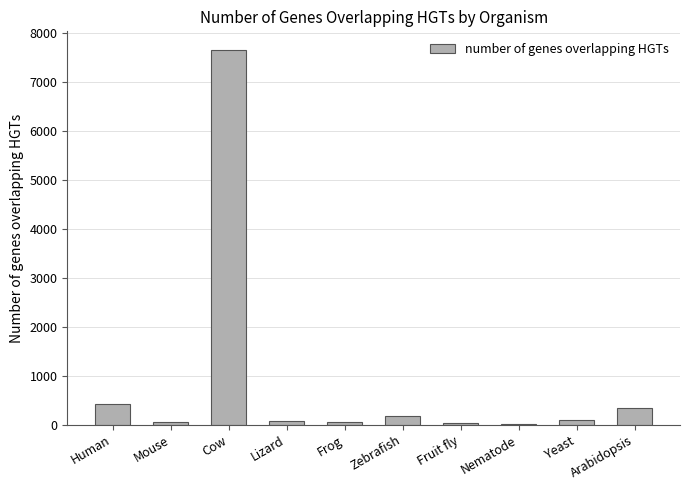

What is the greatest value displayed?

7644